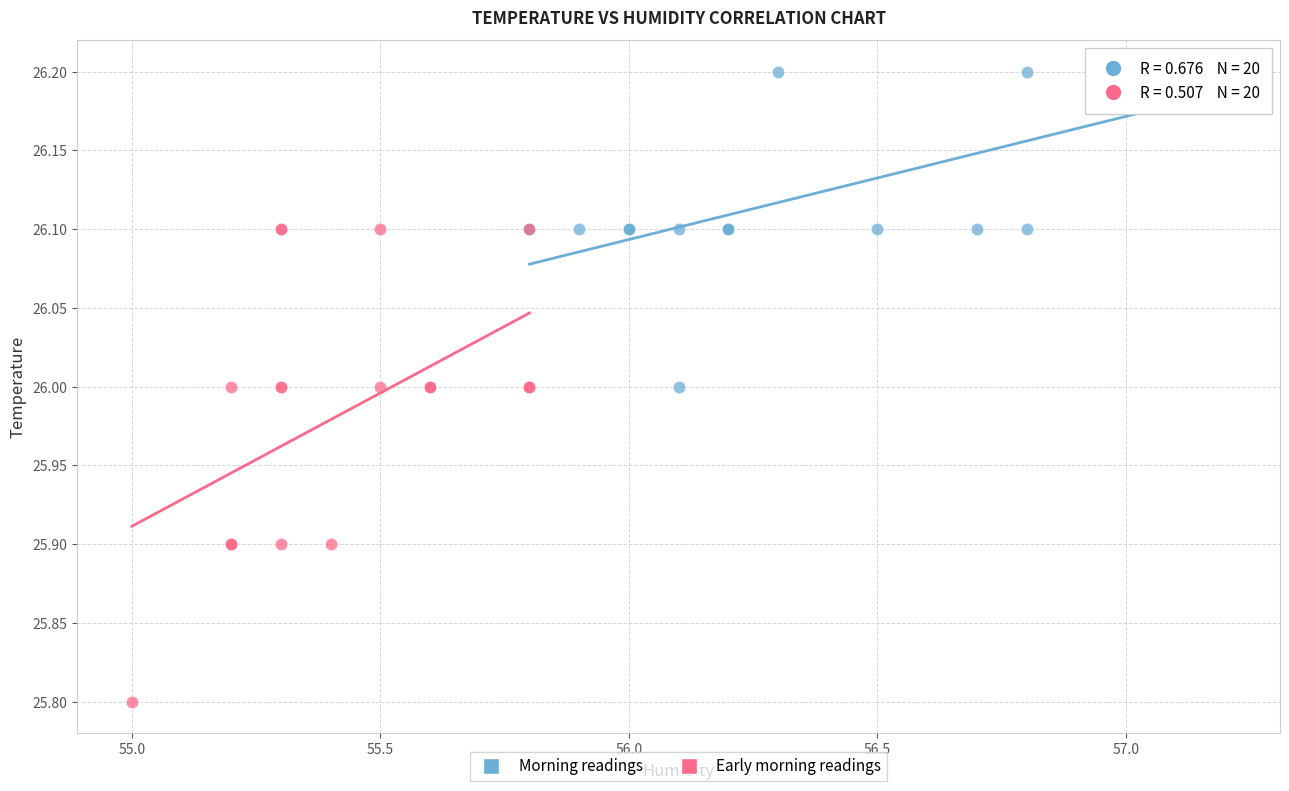

Which series has the largest Y range (max minus min)?

Early morning readings